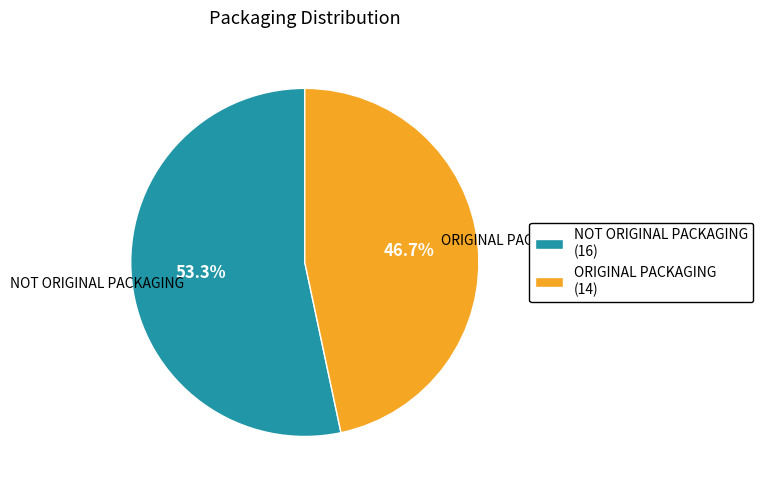

How many slices are in this pie chart?

2